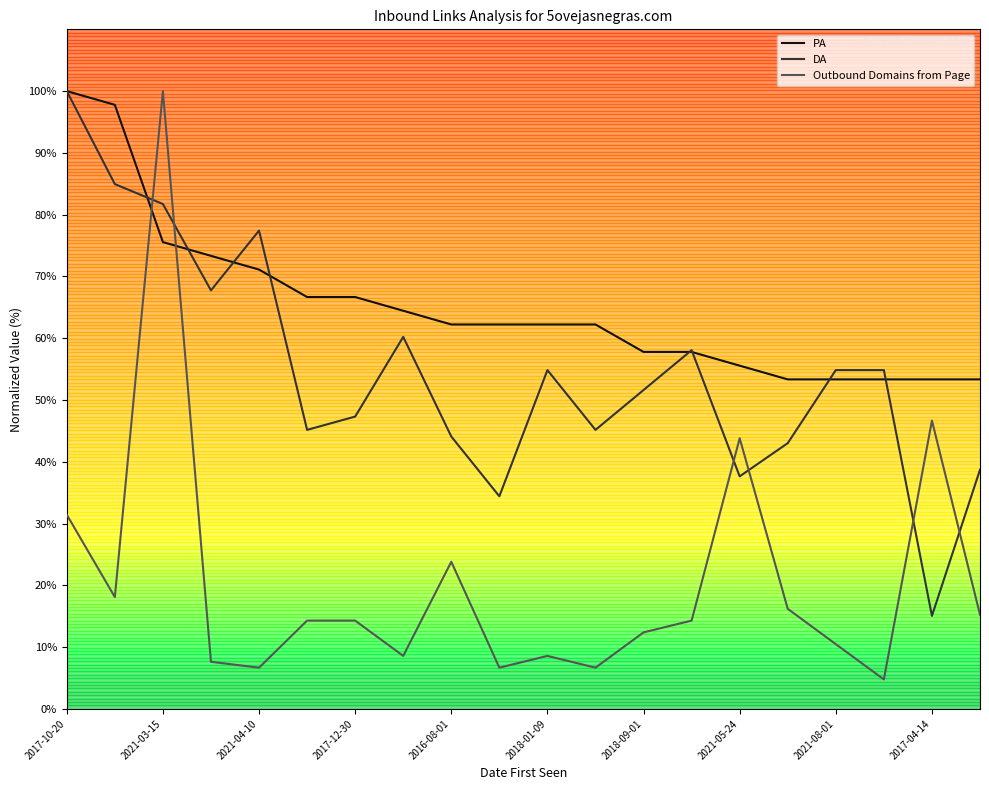

How many times do DA and Outbound Domains from Page cross each other?

6